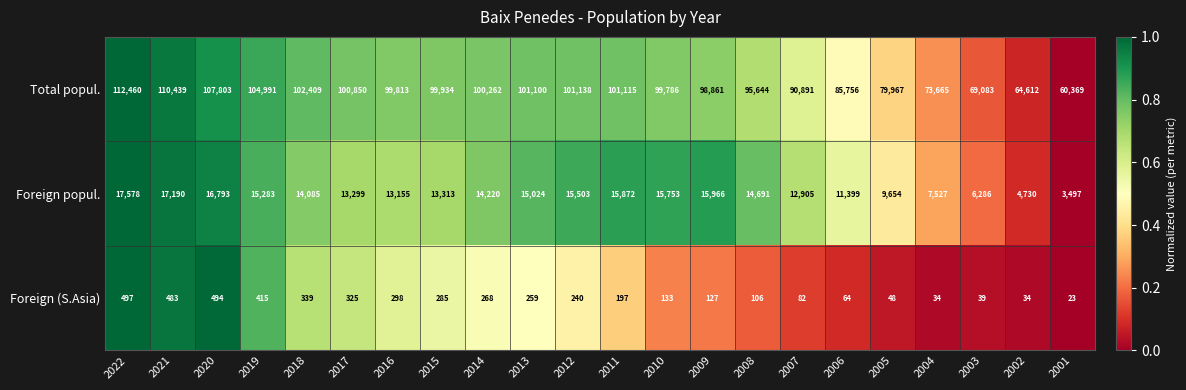

Which series has the largest range (max minus min)?

Total popul.